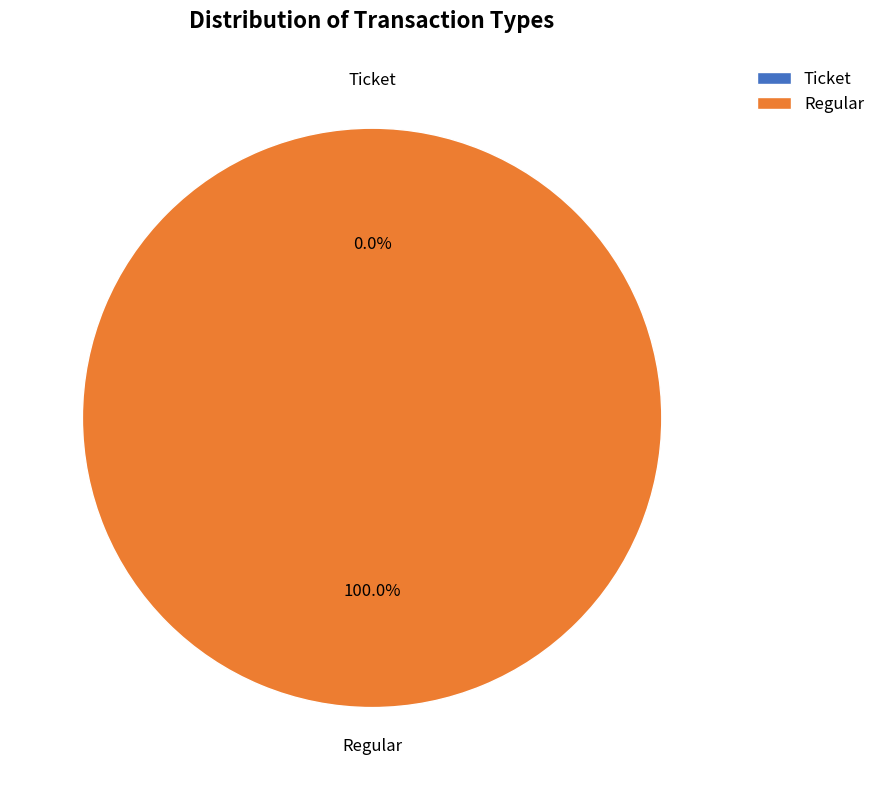

Which slice is the smallest?

Ticket